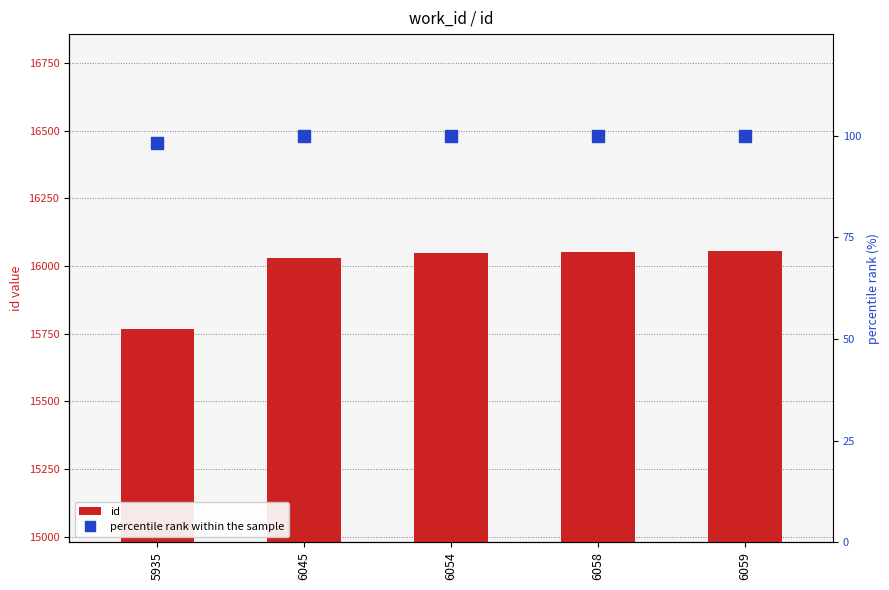

At which label does id first exceed 16047?

6058